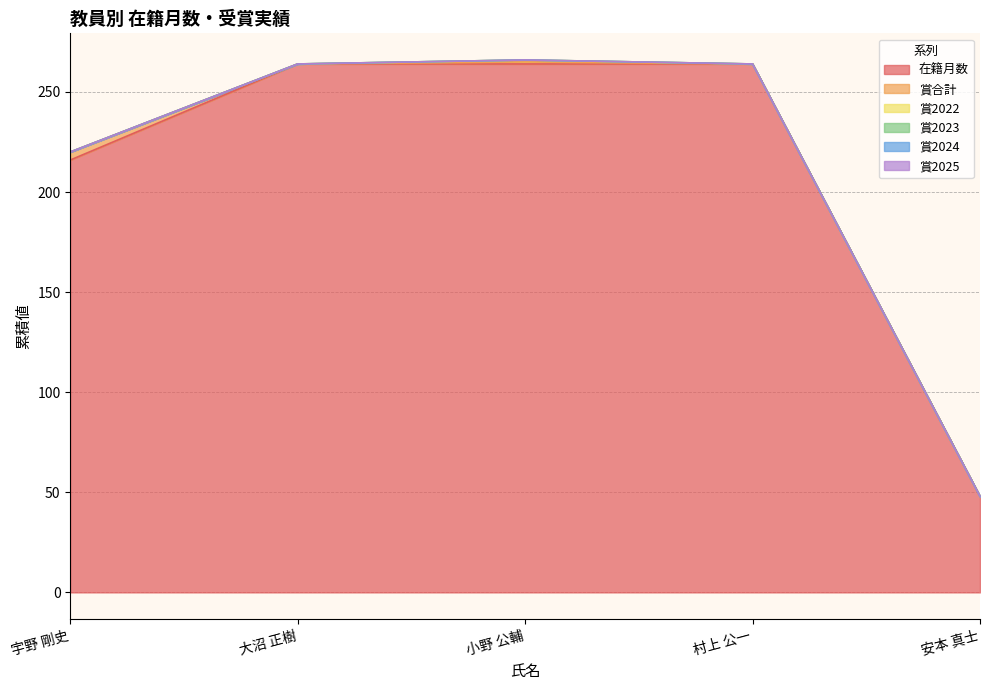

True or false: 賞2023 and 賞合計 cross at least once.

False